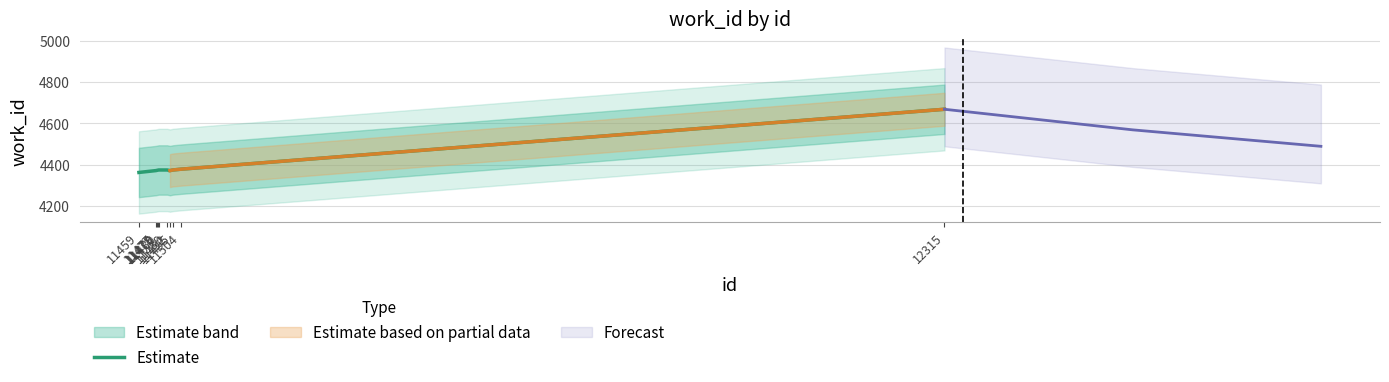

What is the value of the 7th point from the left?

4371